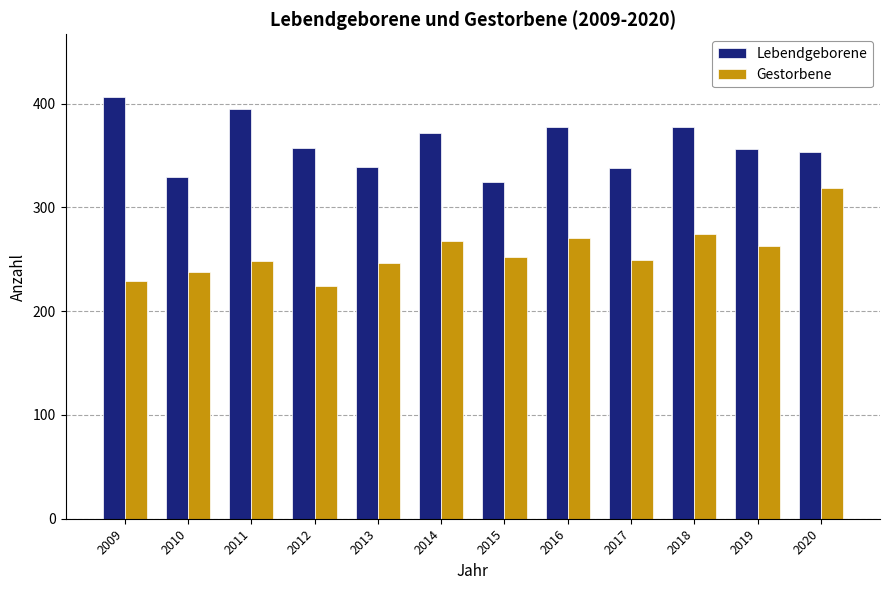

Which label corresponds to the smallest value in the chart?

2012